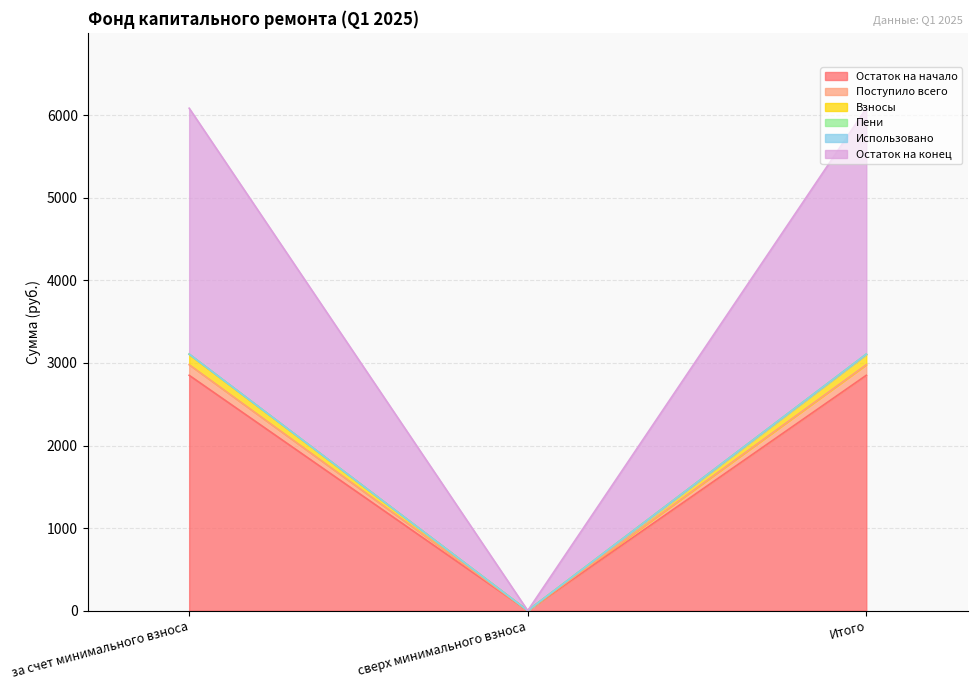

Rank the categories by Остаток на конец value from highest to lowest.

за счет минимального взноса, Итого, сверх минимального взноса